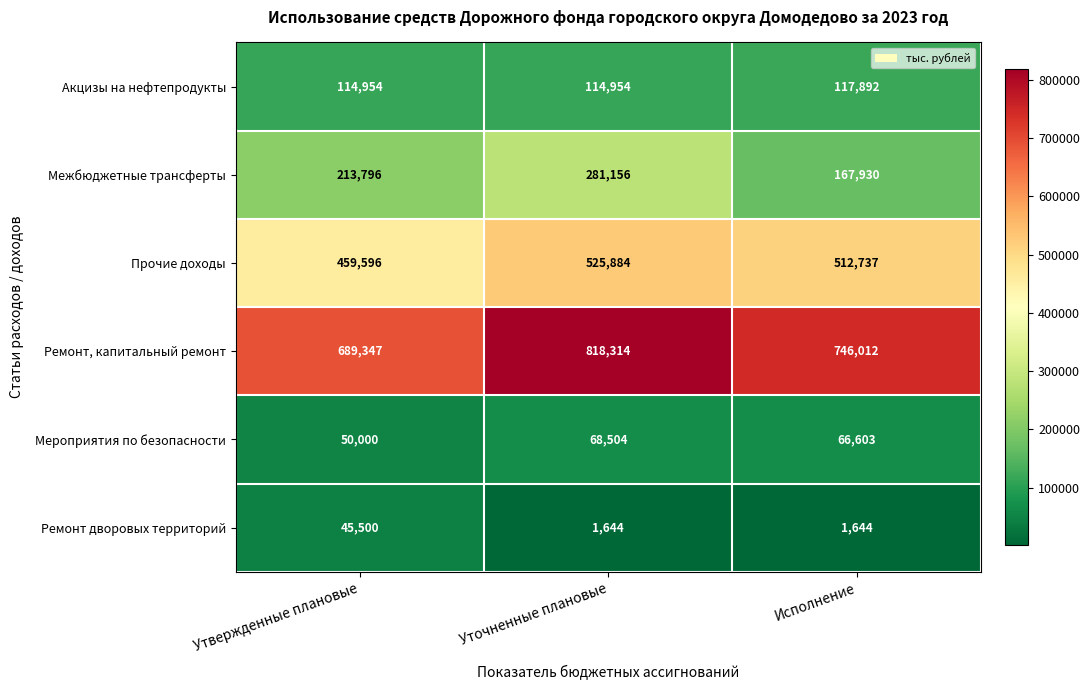

What is the total value across all series at Исполнение?

1612818